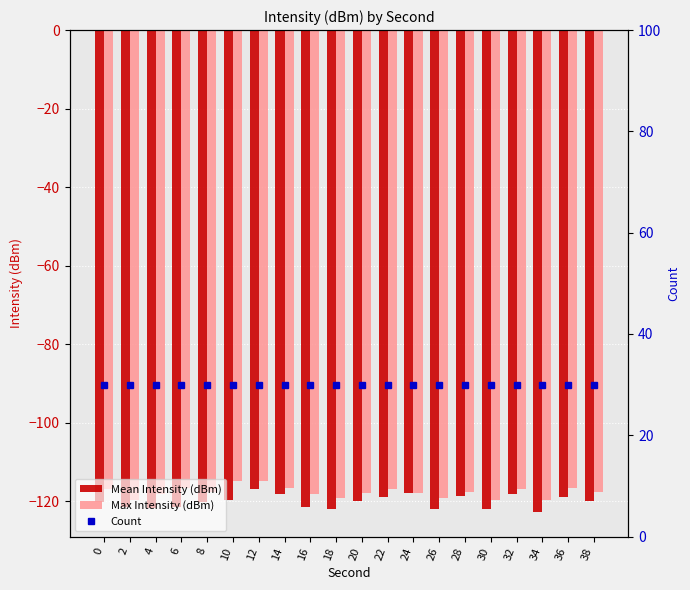

Which series changed the most between 6 and 8?

Mean Intensity (dBm)